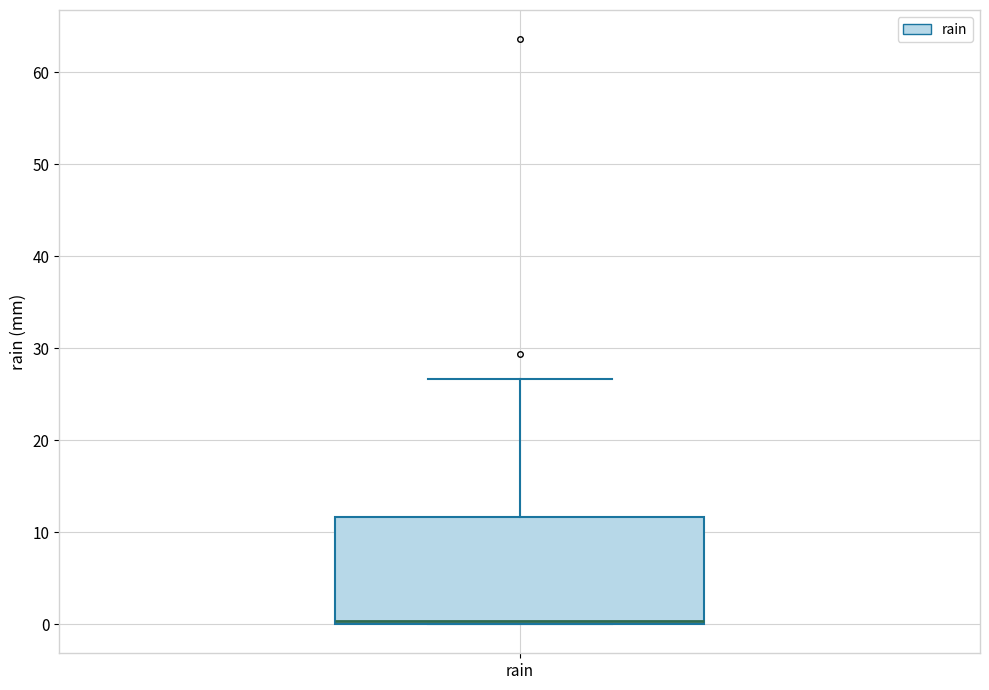

Where is the lower edge of the box for rain on the y-axis? The values are not printed on the chart, so give them approximately, as read against the axis.

0